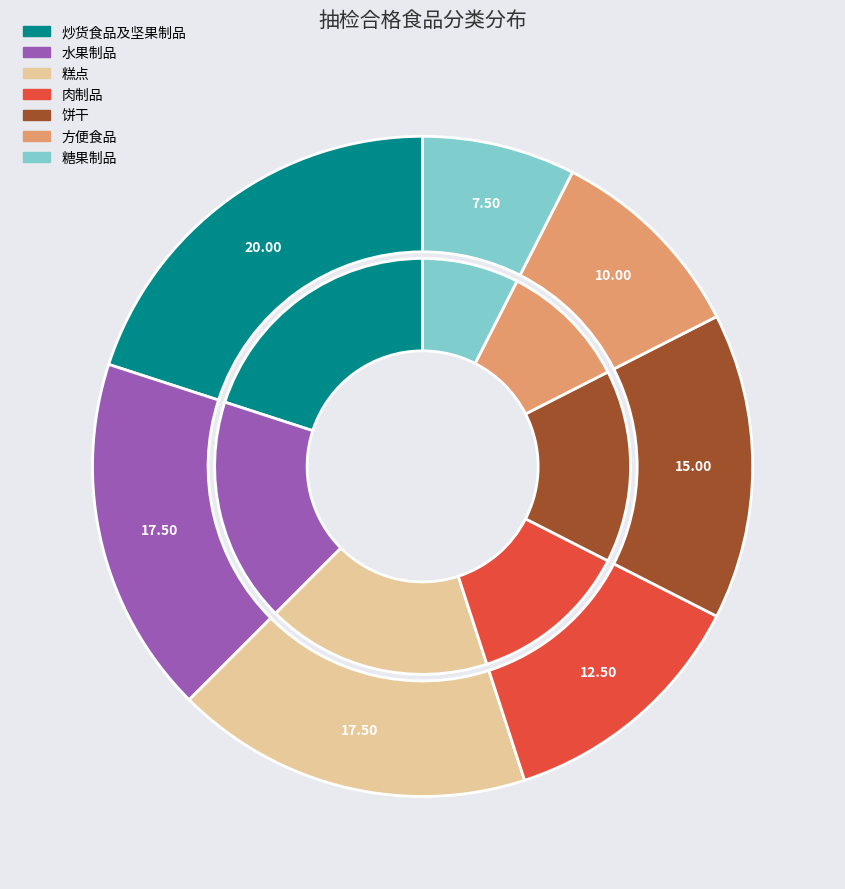

Does 肉制品 account for over 50% of the chart?

No